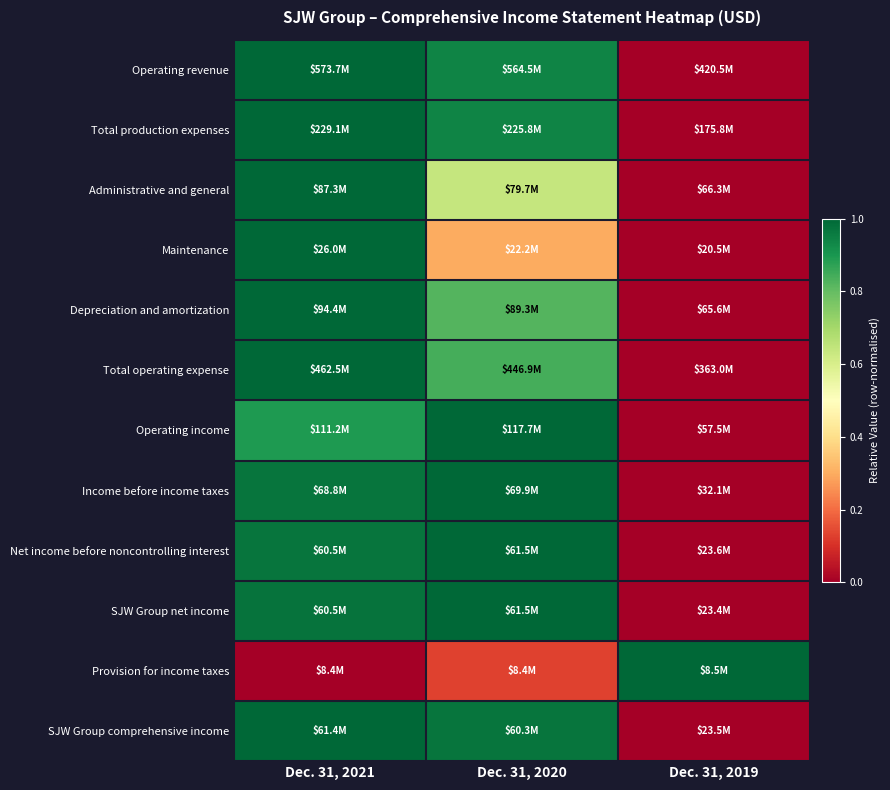

At which category does the chart reach its minimum across all series?

Dec. 31, 2019